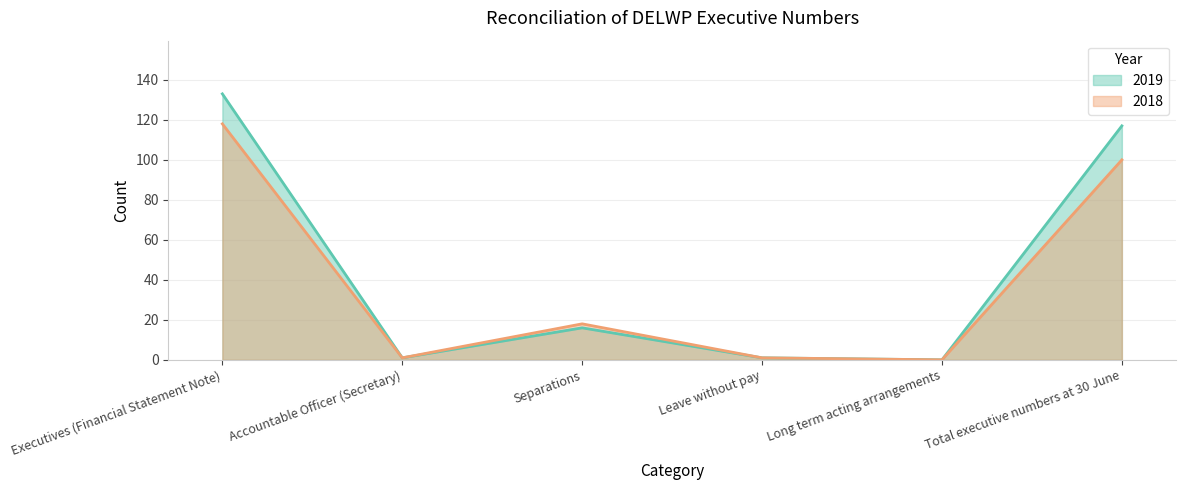

At which label does 2018 first exceed 18?

Executives (Financial Statement Note)